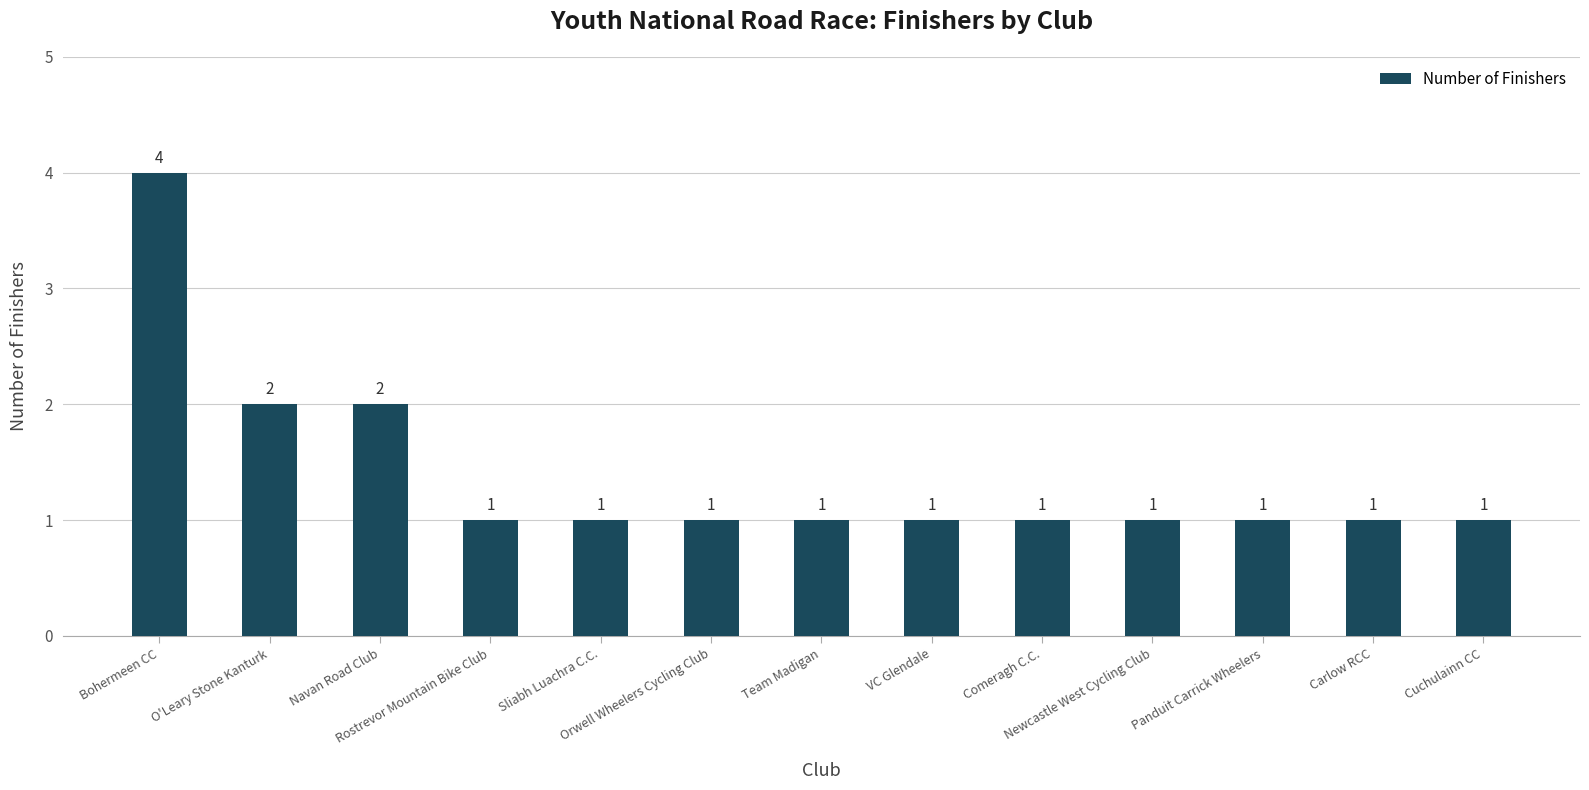

What is the maximum value shown in the chart?

4